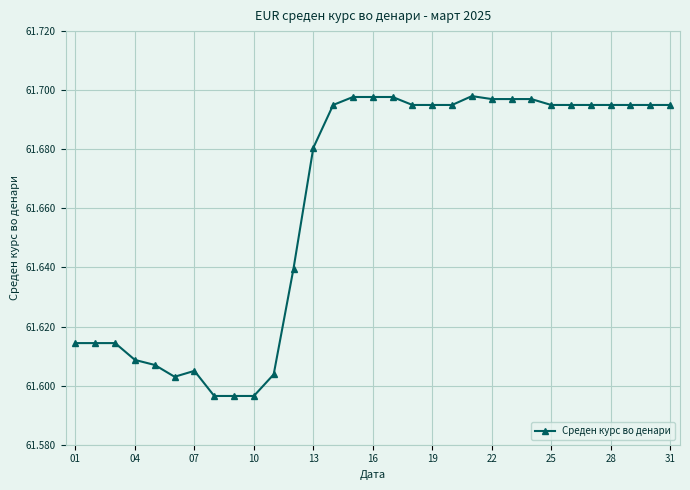

What is the sum of all values?

1911.5